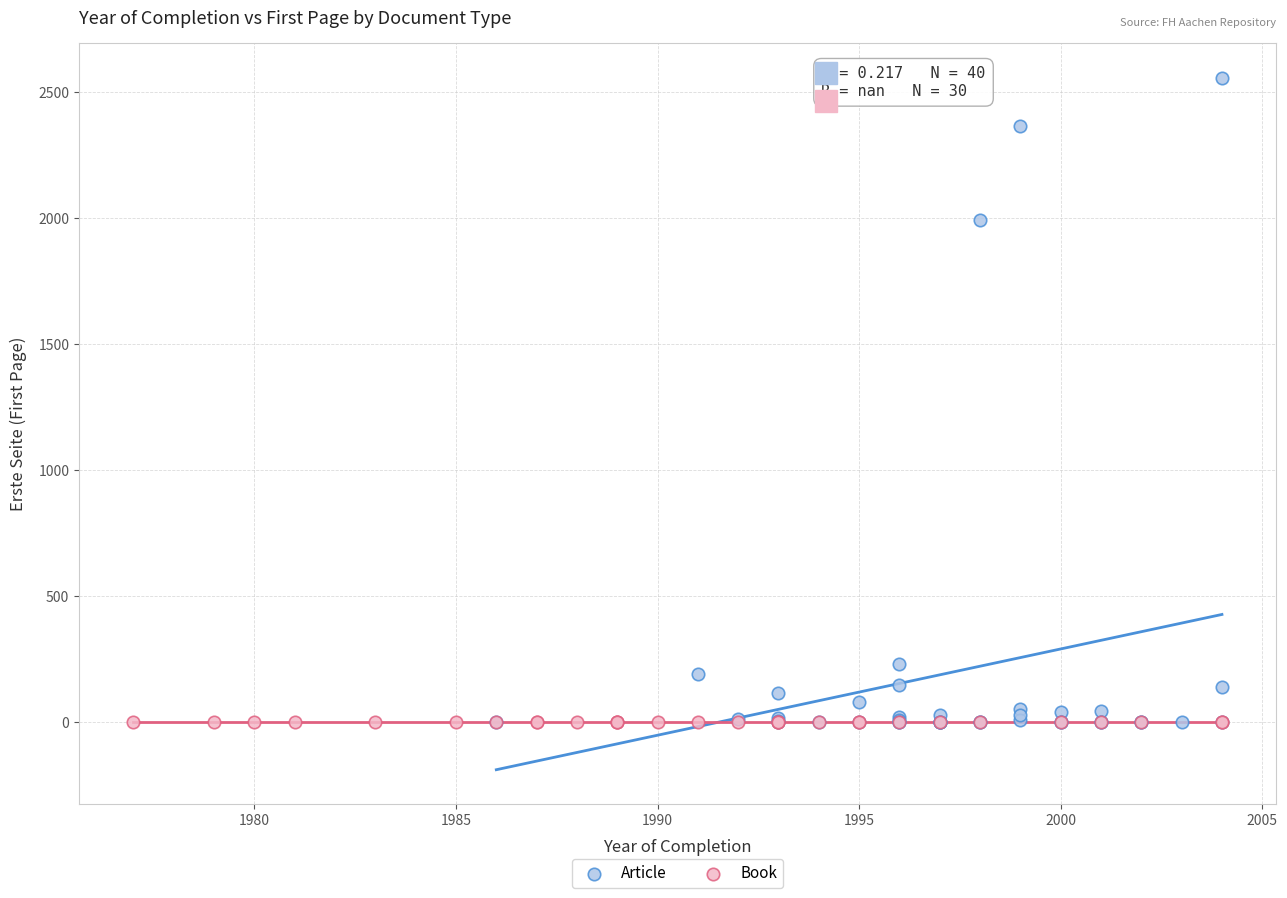

Which series reaches the maximum Y coordinate?

Article